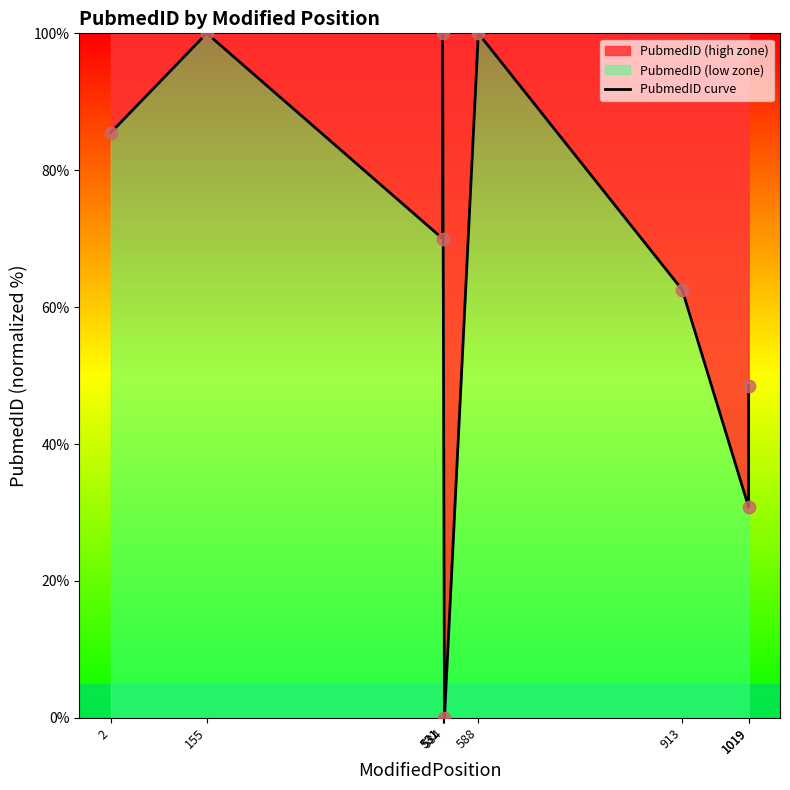

What is the change in value from 2 to 1019?

-54.7